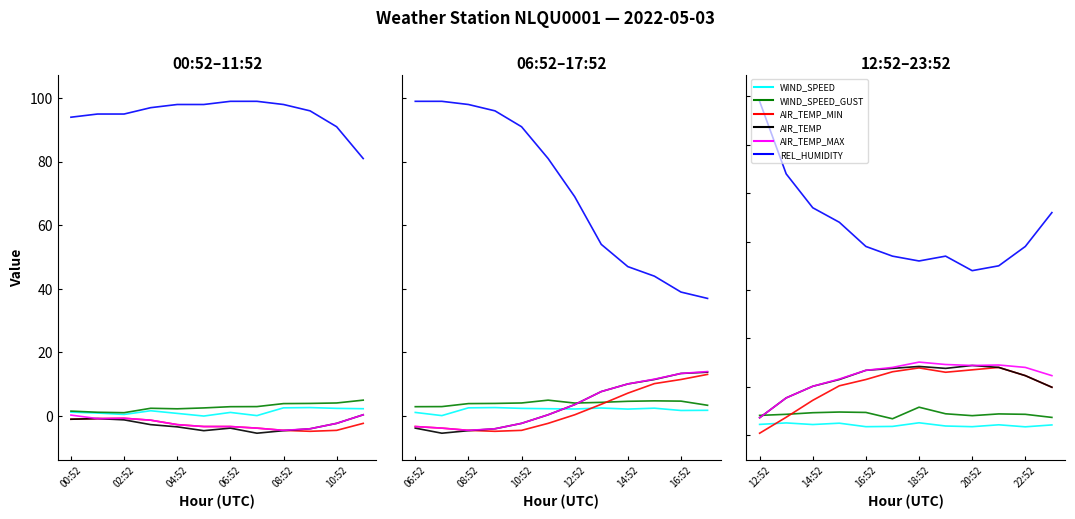

Count the number of data series in this chart.

6